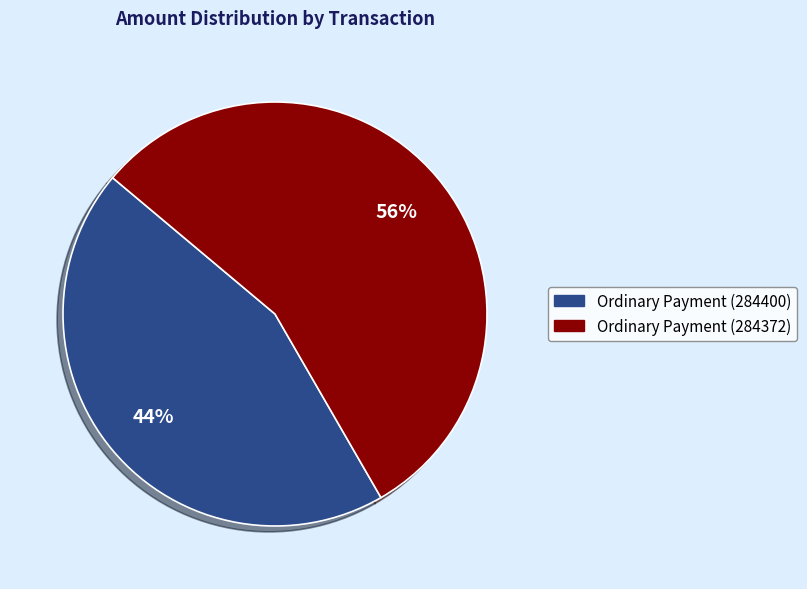

What percentage is the Ordinary Payment (284400) slice, to the nearest percent?

44%